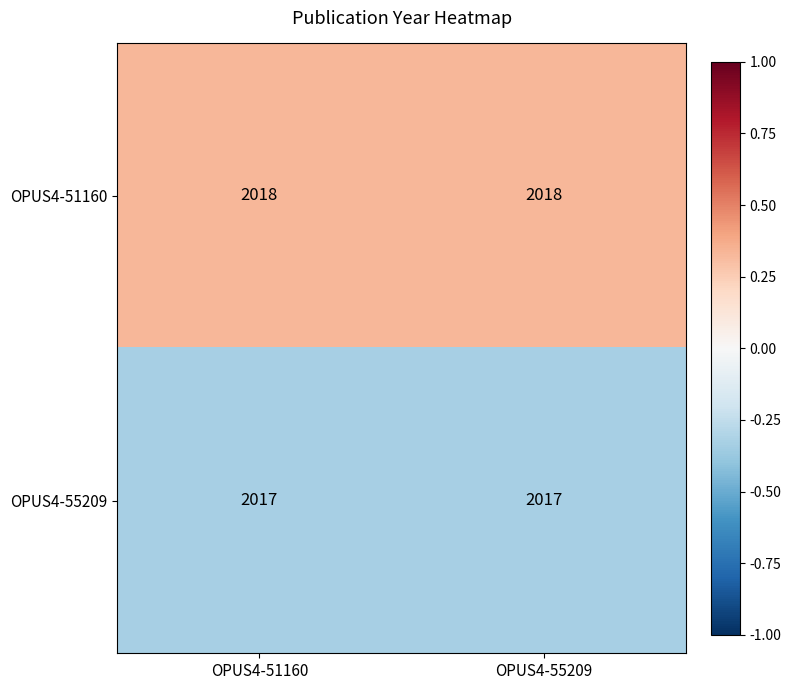

Reading left to right, what are all the values shown in this chart?

OPUS4-51160: 2018	2018
OPUS4-55209: 2017	2017